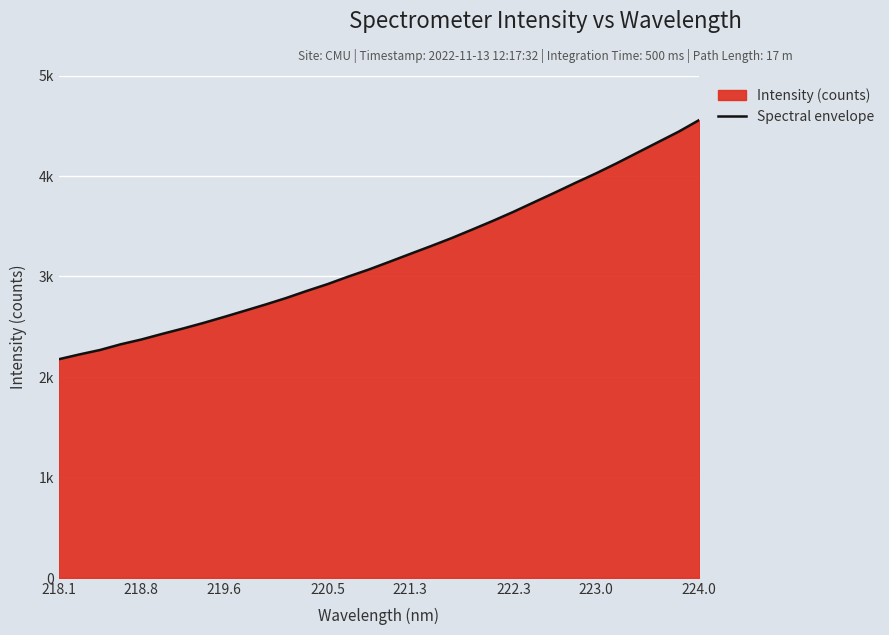

What is the sum of all values?

102348.5